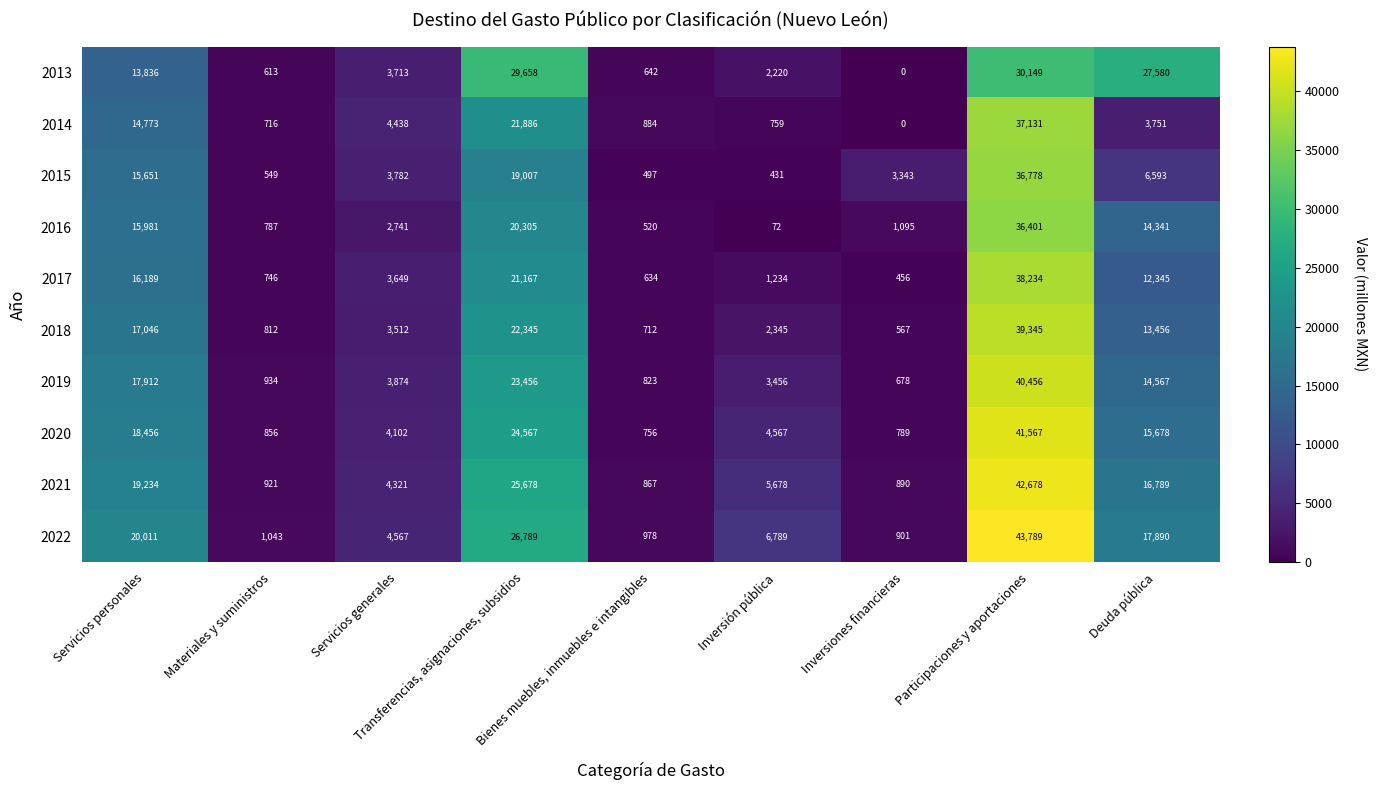

Which label corresponds to the smallest value in the chart?

Inversiones financieras